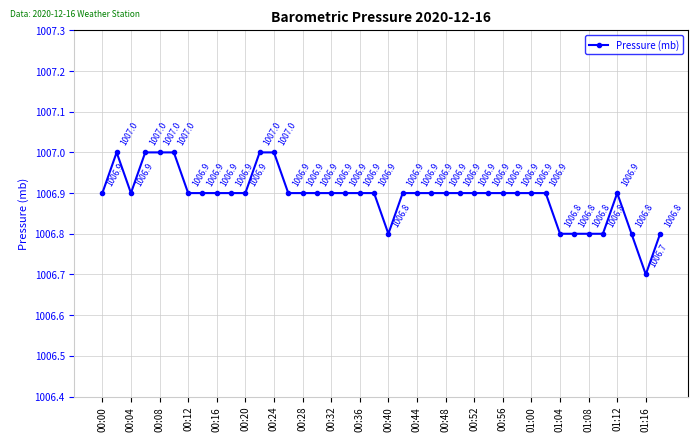

How many values are between 1006 and 1007?

40